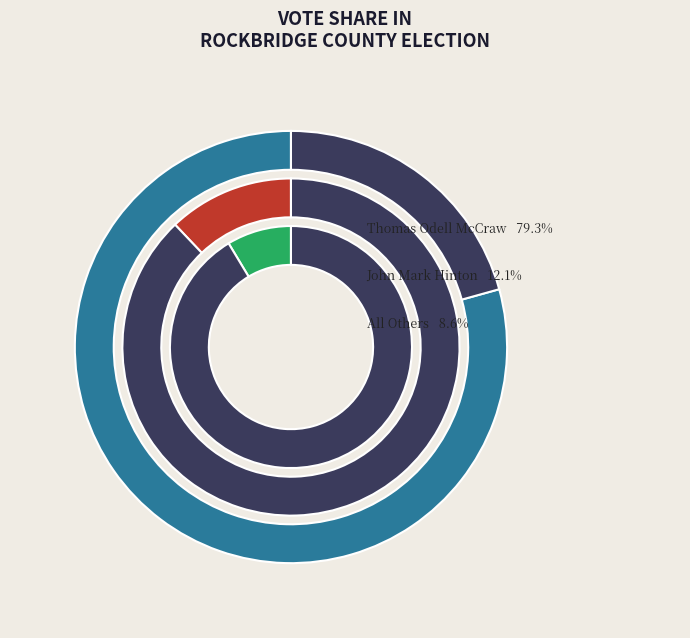

Does John Mark Hinton account for over 50% of the chart?

No